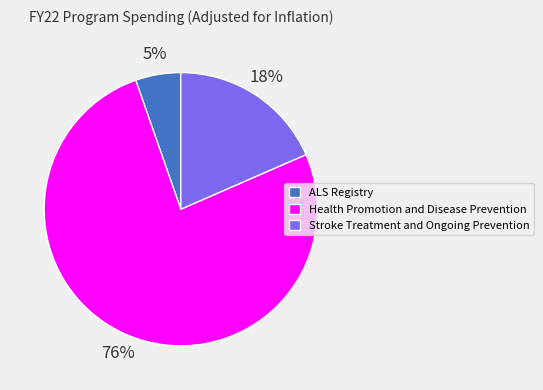

The Health Promotion and Disease Prevention slice represents 76% of the pie. True or false?

True